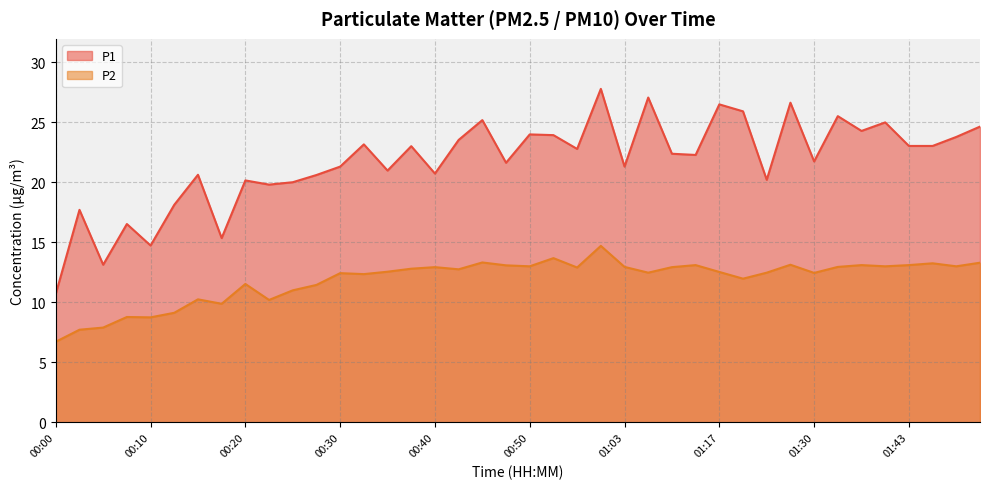

What value does the P1 series have at 01:35?

24.3